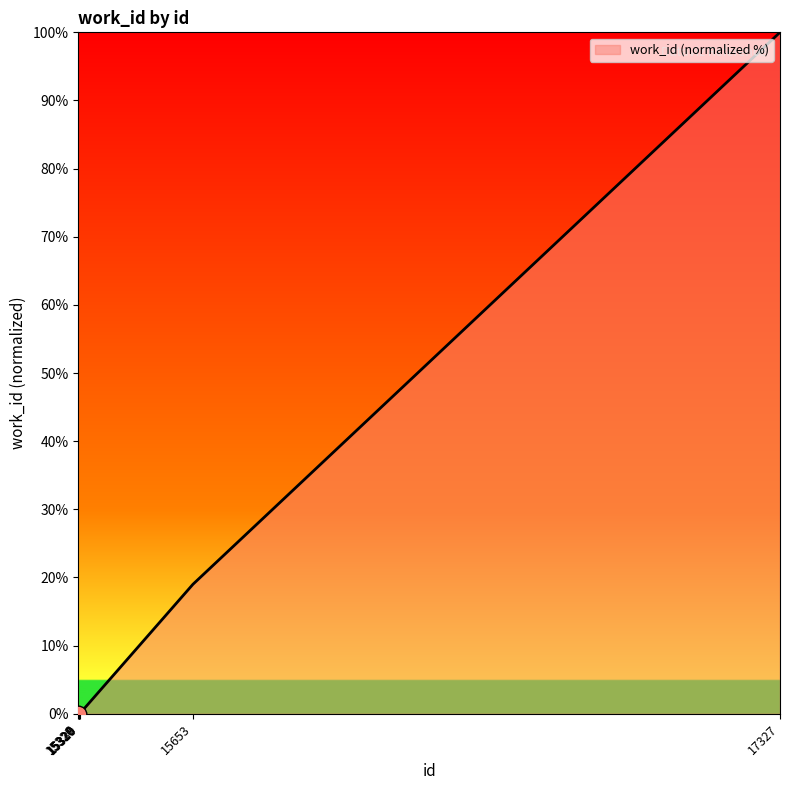

True or false: the data has more than 2 interior local peaks.

False